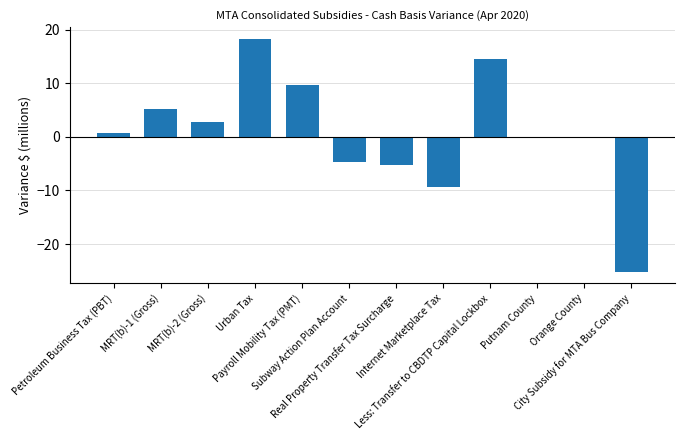

What value does the data have at Payroll Mobility Tax (PMT)?

9.7